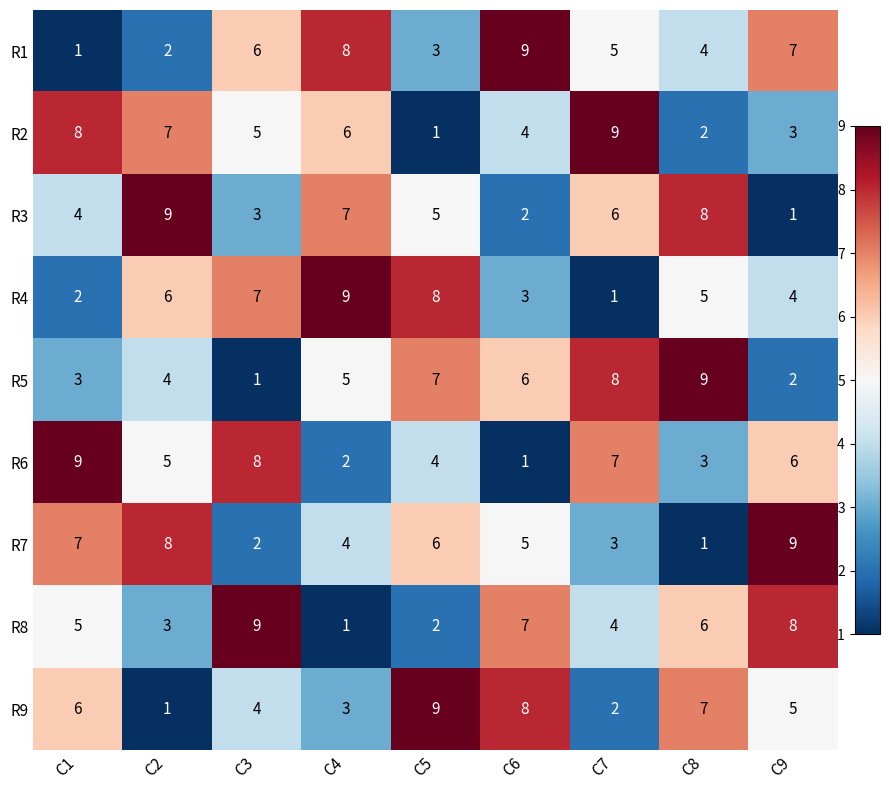

What is the maximum value for R4?

9